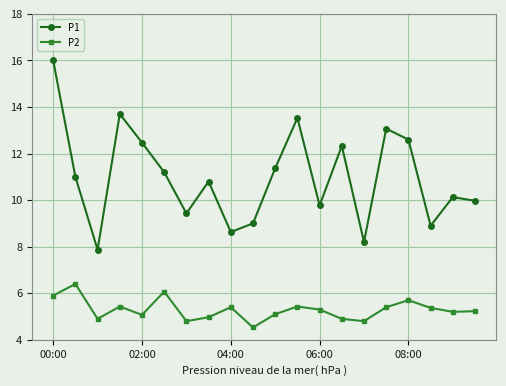

Which series has the largest total across all categories?

P1